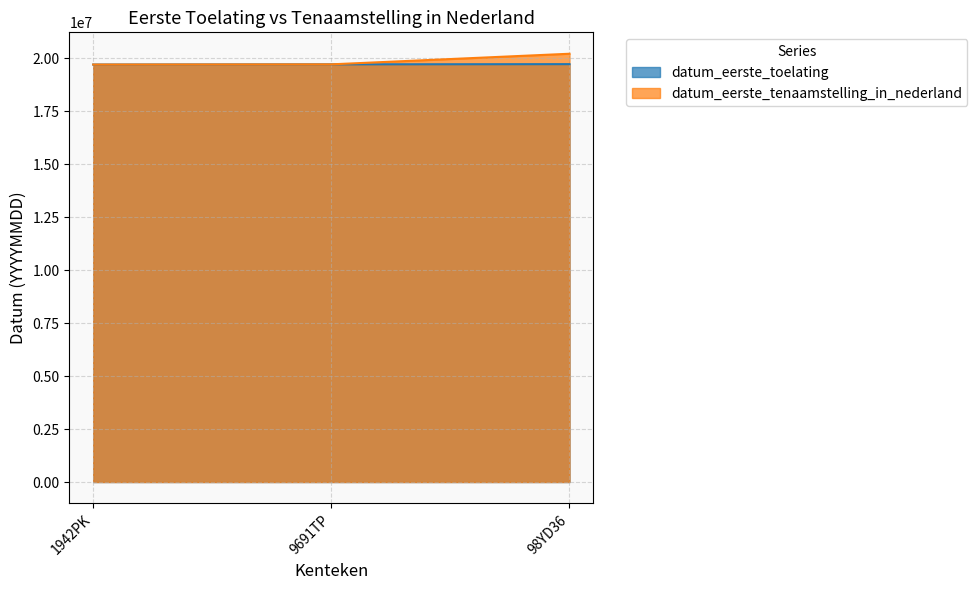

What is the smallest value displayed?

19710323